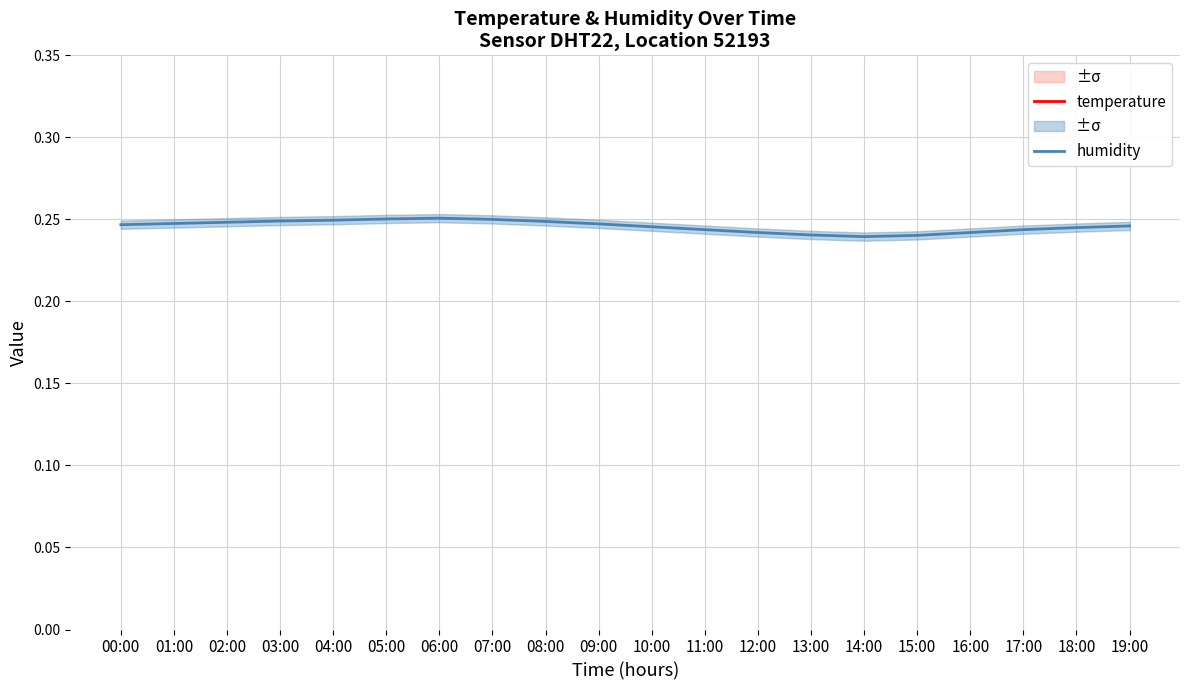

True or false: temperature and humidity cross at least once.

False